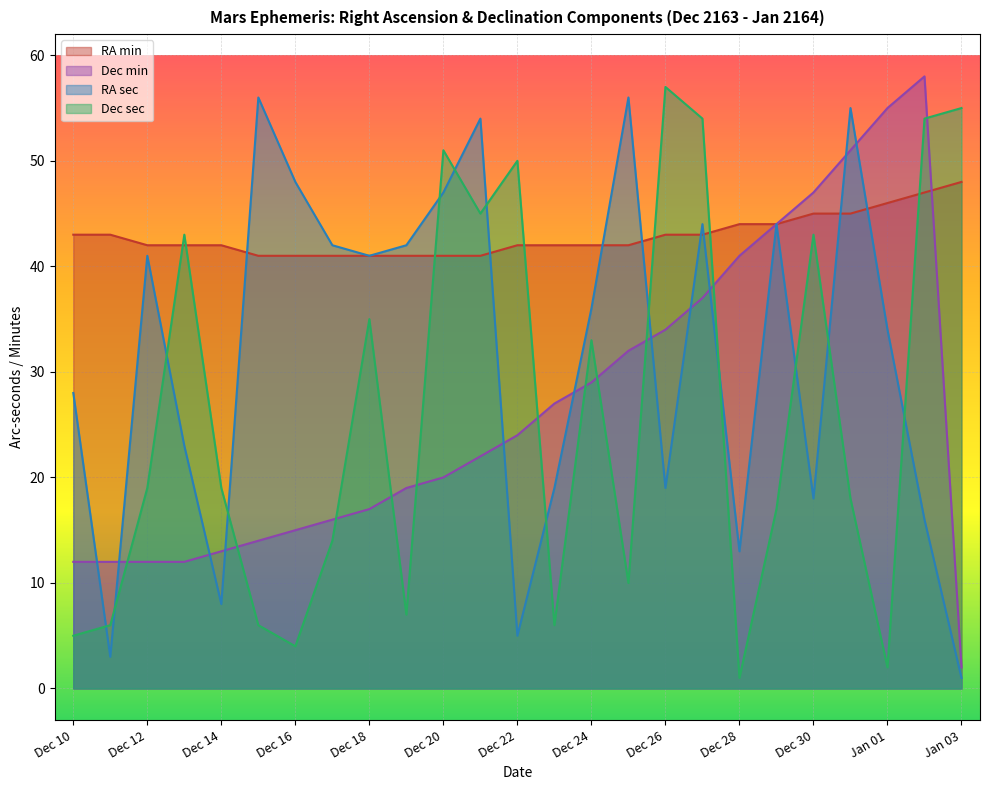

Which series ends up on top after the final intersection of Dec min and RA min?

RA min